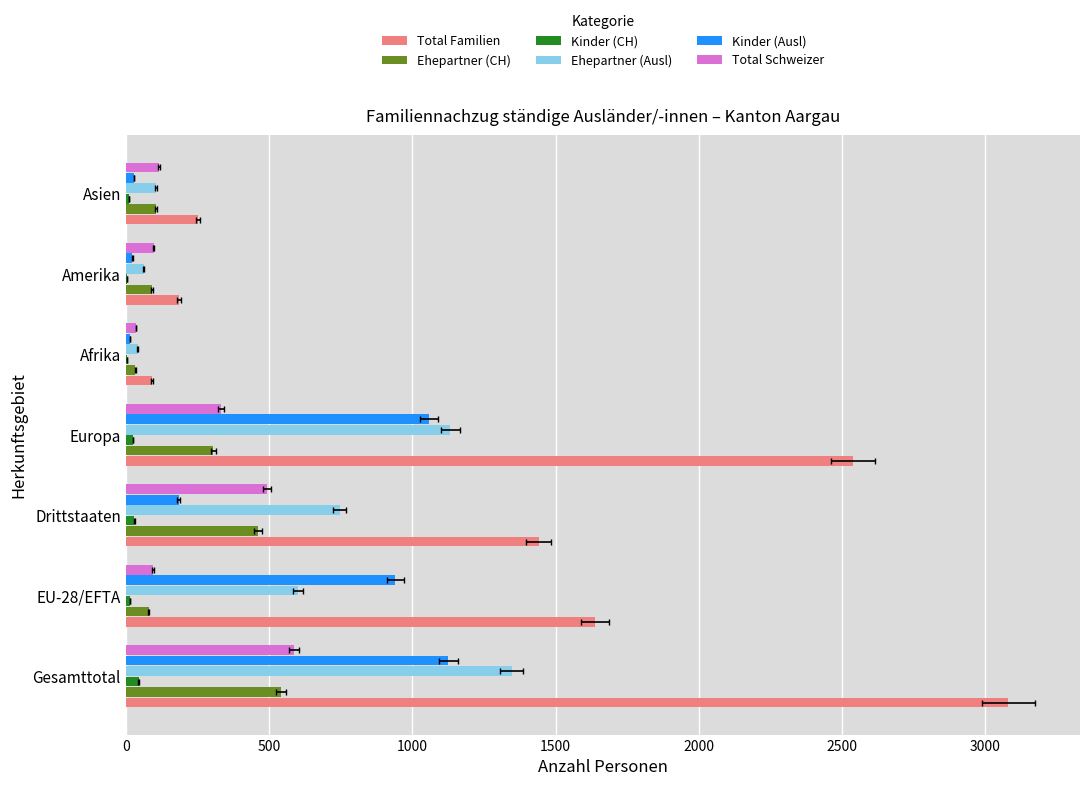

What is the value of the Total Familien bar at the 3rd from the left?

1441